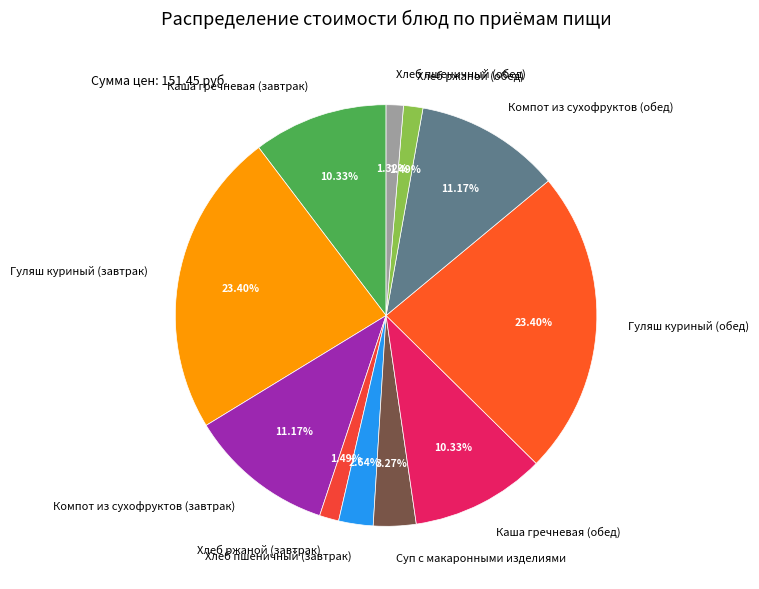

What percentage is the Каша гречневая (завтрак) slice, to the nearest percent?

10%